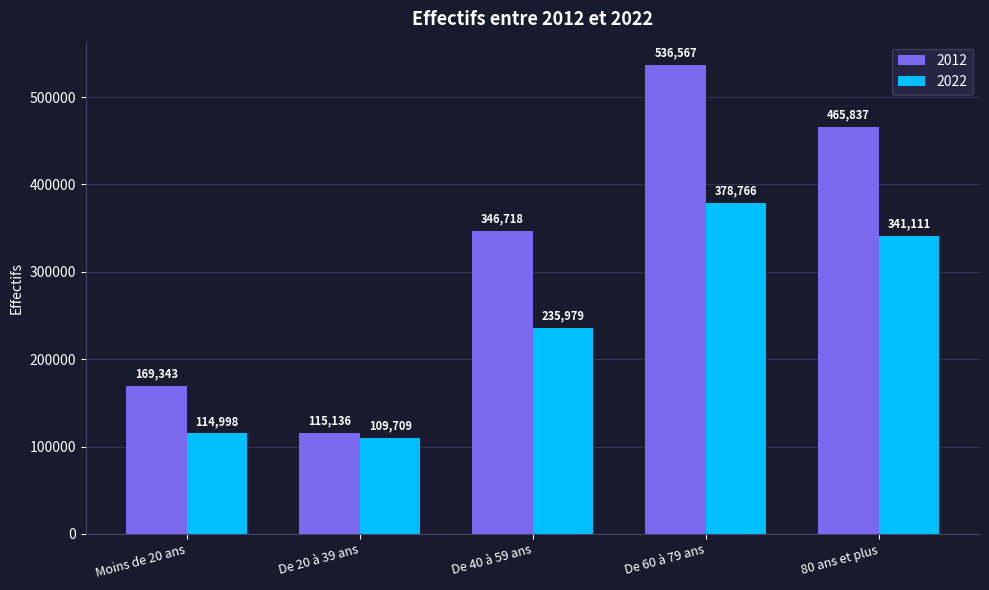

Read the 2022 value at De 20 à 39 ans, to the nearest 10.

109710